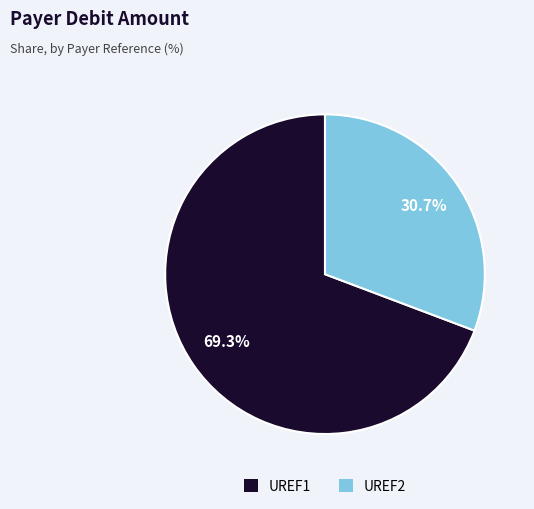

To the nearest percent, what percentage of the pie is UREF2?

31%